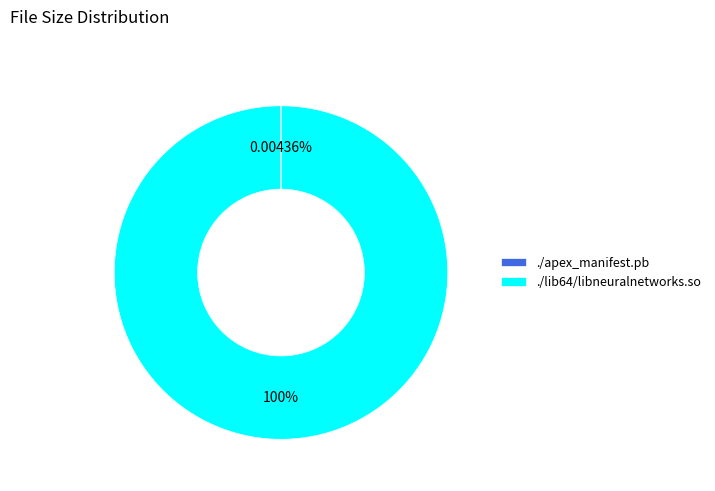

To the nearest percent, what is the difference between the largest and smallest slice percentages?

100%